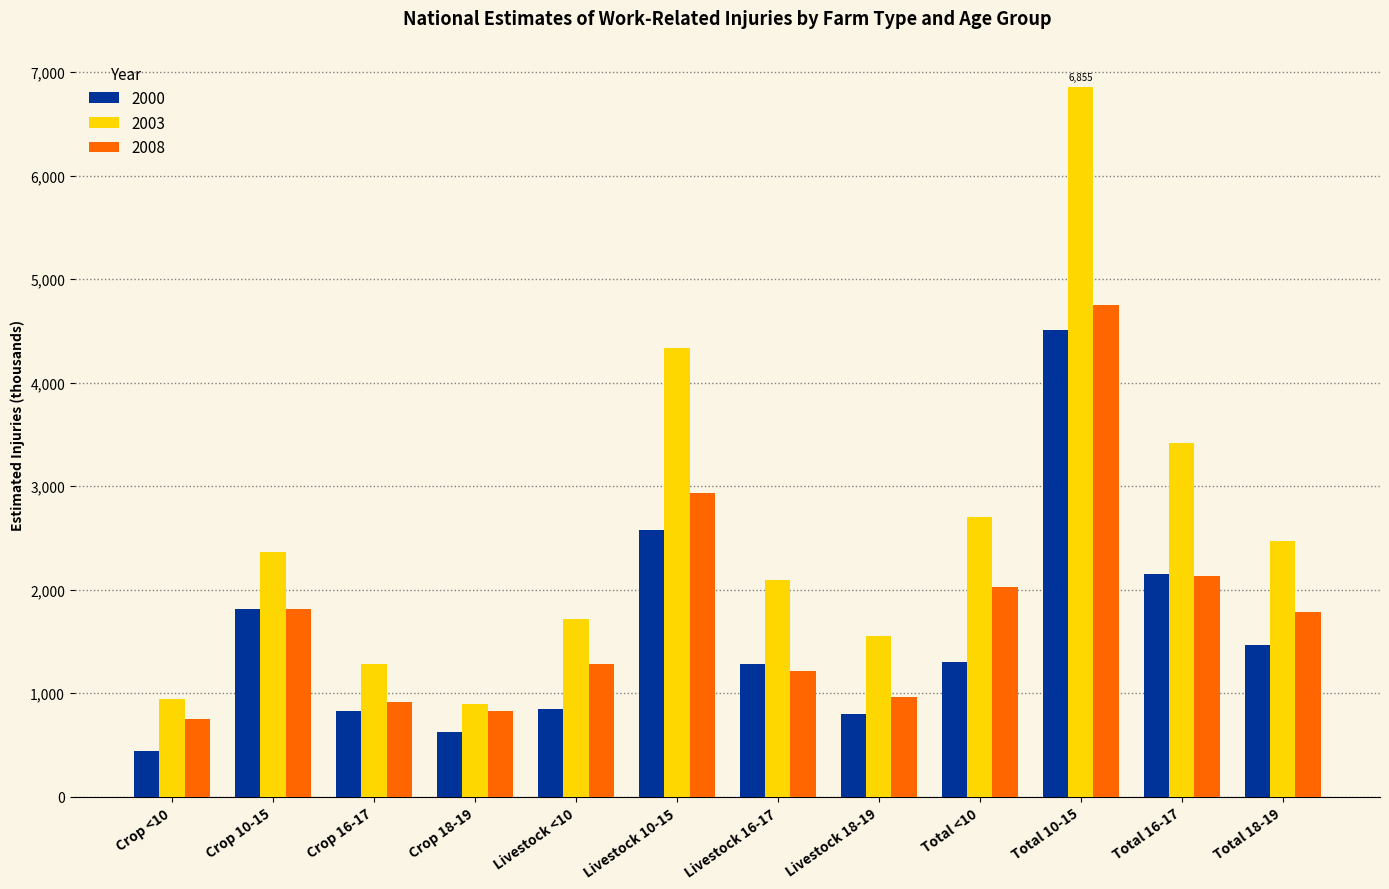

What is the difference between the 2008 values at Total 10-15 and Crop 18-19?

3919.0